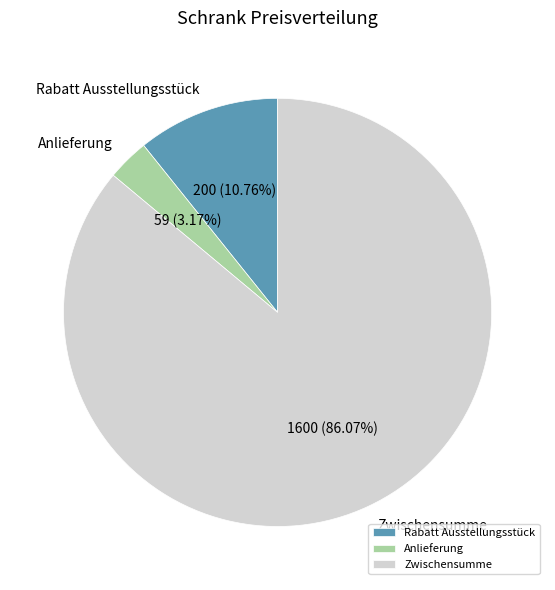

To the nearest percent, what is the difference between the Rabatt Ausstellungsstück and Anlieferung slice percentages?

8%